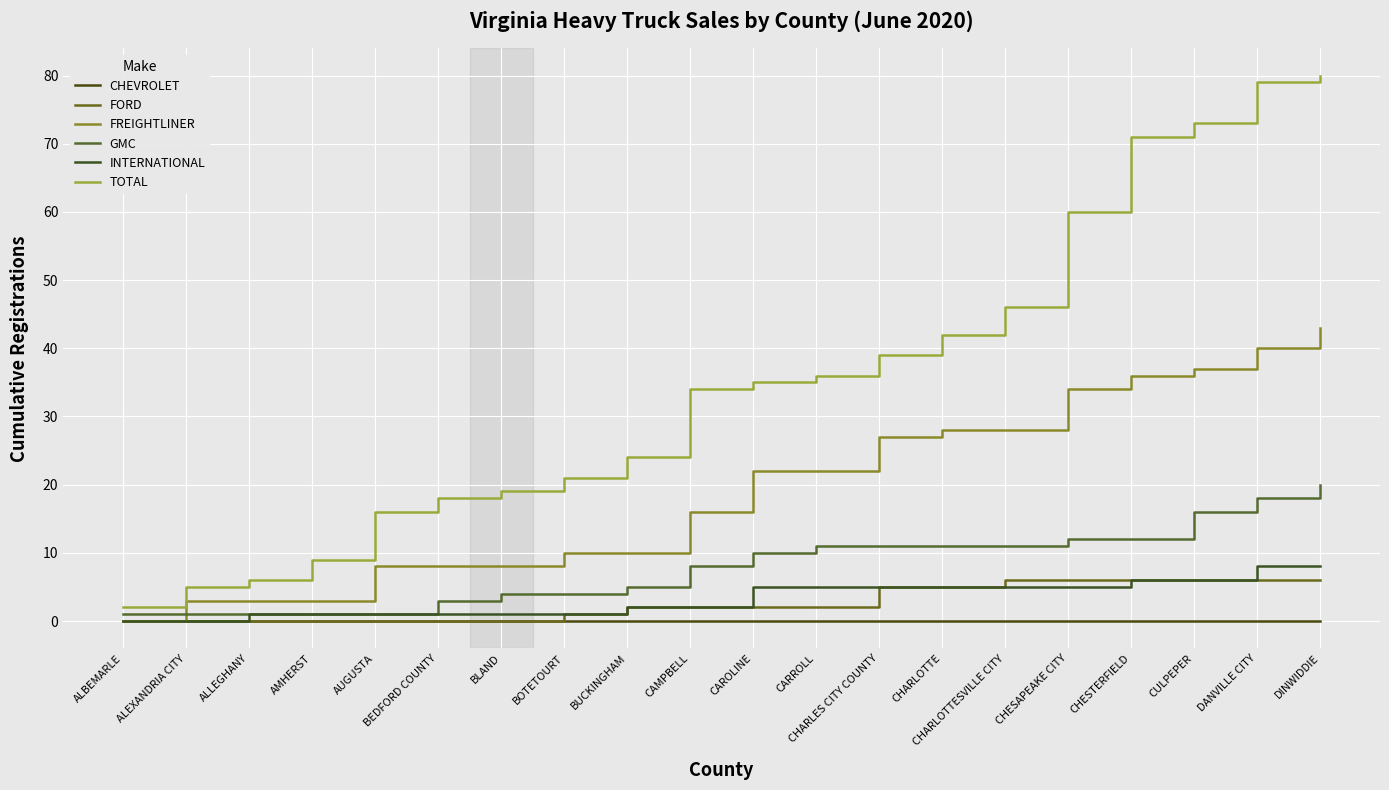

Is this an area chart (filled region under the line)?

No